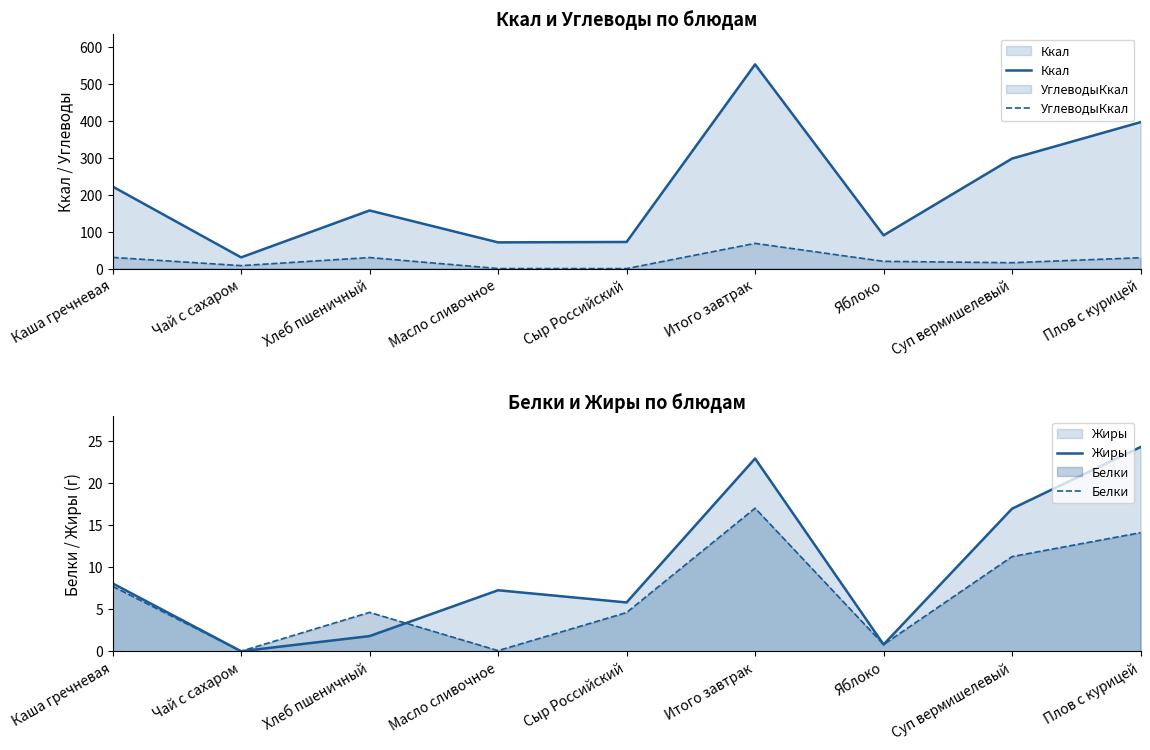

Which series has the largest range (max minus min)?

Ккал